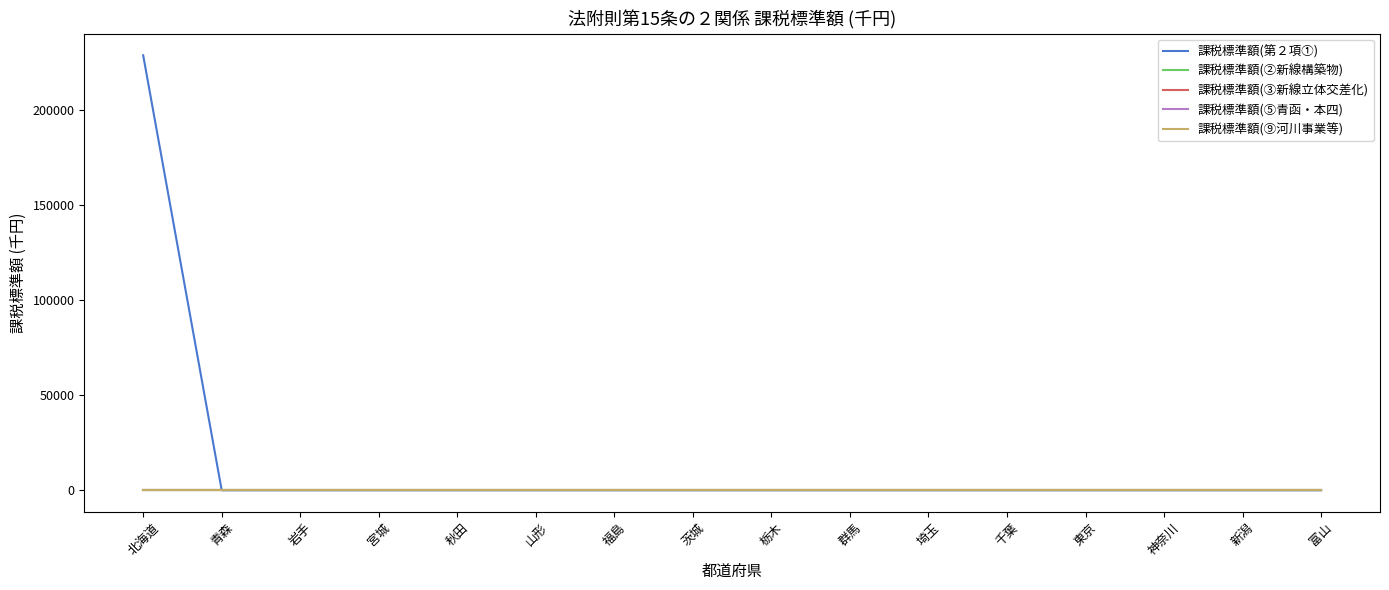

Does the chart have visible grid lines?

No